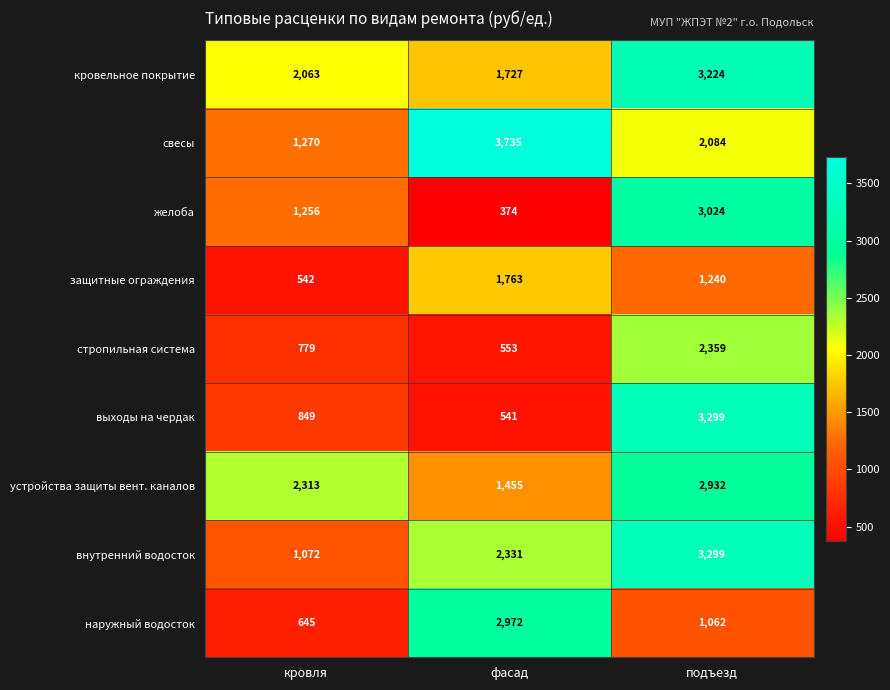

True or false: устройства защиты вент. каналов has a value of 2932 at подъезд.

True